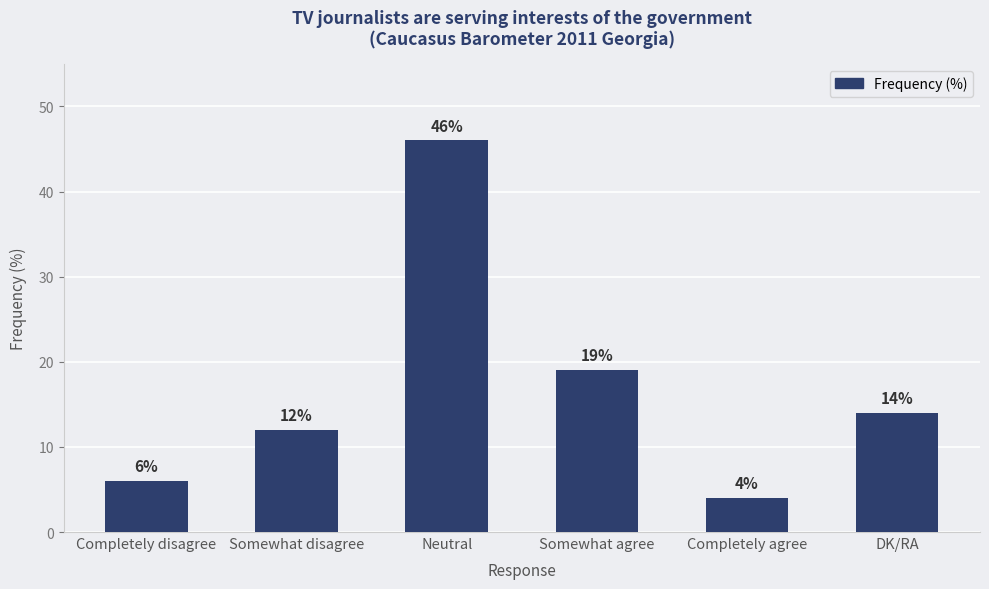

Read the value at Somewhat agree, to the nearest 10.

20